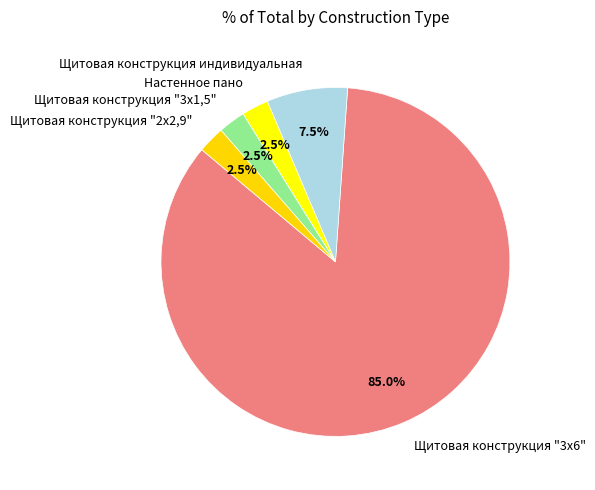

What is the ratio of the value at Щитовая конструкция "3х6" to the value at Щитовая конструкция "2х2,9"?

34.0